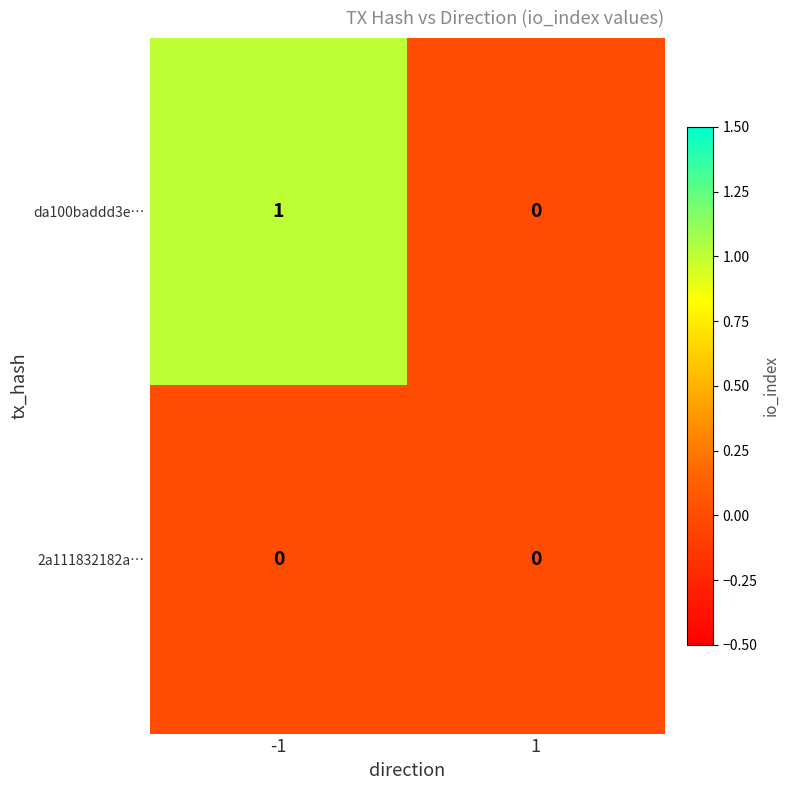

List the series in order of their overall mean, lowest first.

2a111832182a…, da100baddd3e…